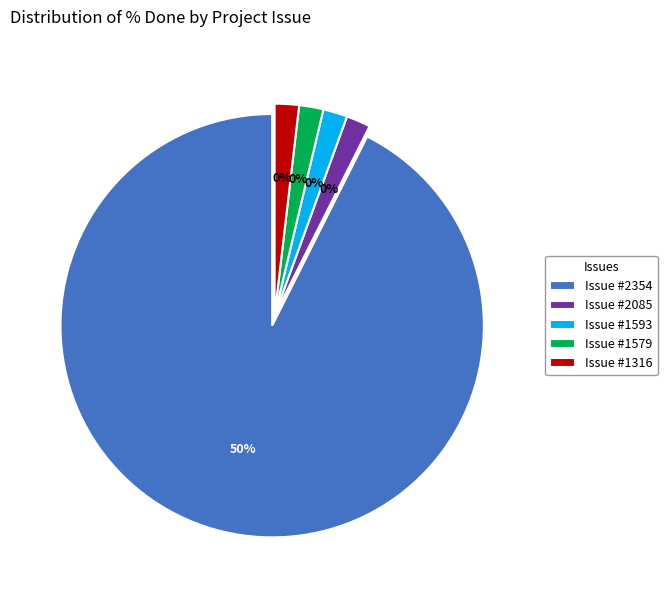

Which slice is the smallest?

2085